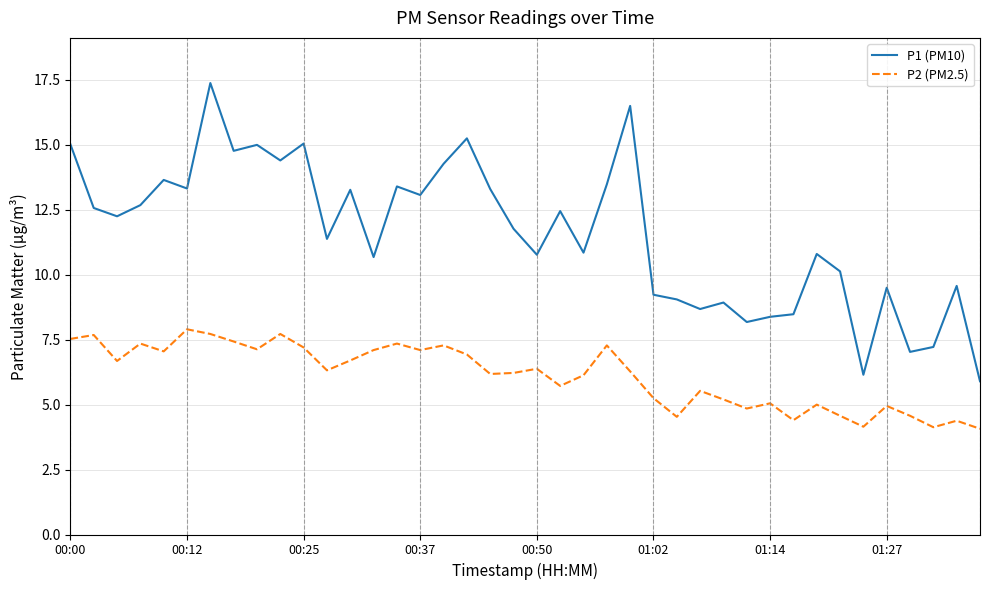

What is the minimum value for P1 (PM10)?

5.9